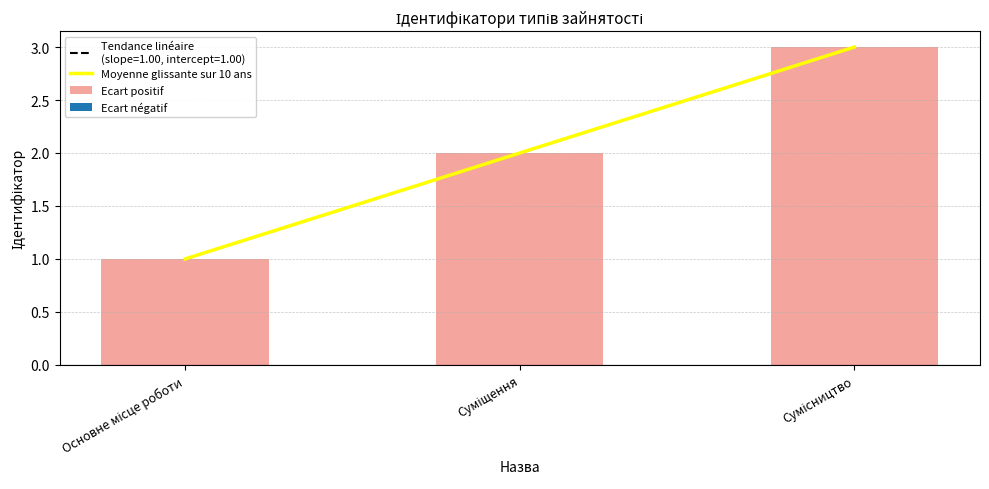

At how many categories does at least one series exceed 2?

1